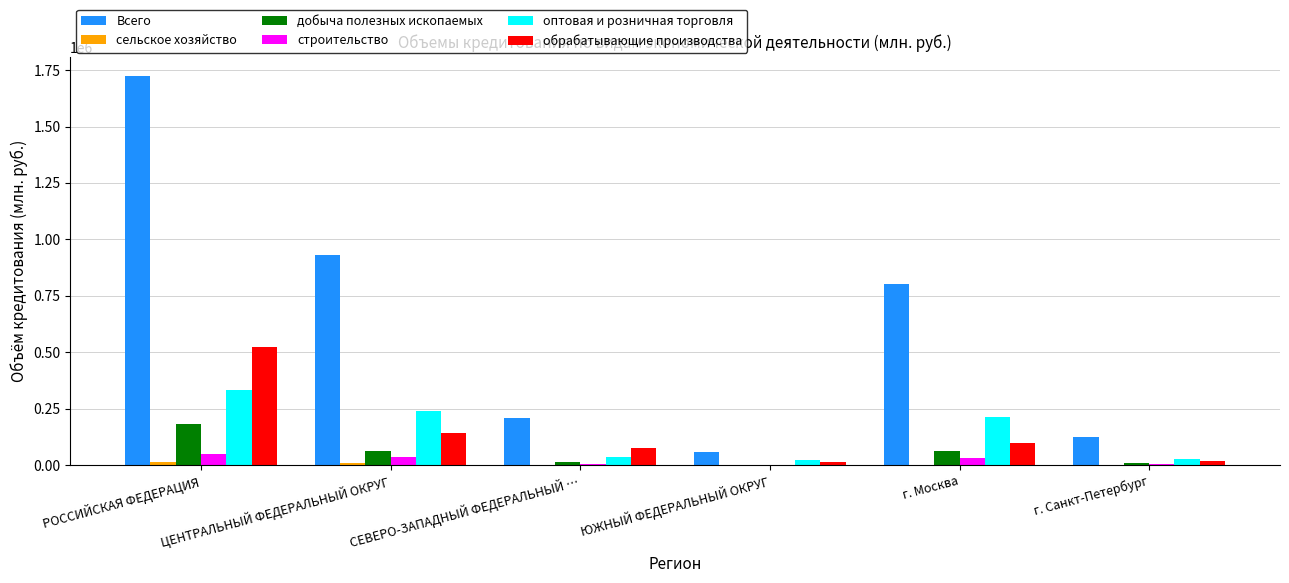

What is the sum of the обрабатывающие производства values at г. Санкт-Петербург and ЦЕНТРАЛЬНЫЙ ФЕДЕРАЛЬНЫЙ ОКРУГ?

159360